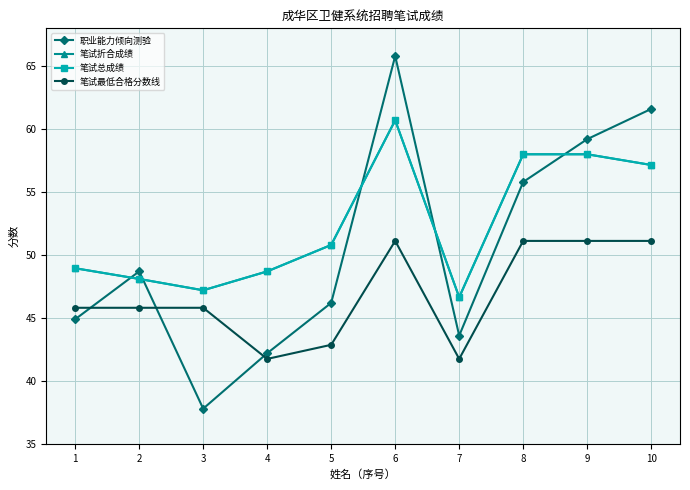

True or false: 笔试总成绩 and 笔试折合成绩 cross at least once.

False